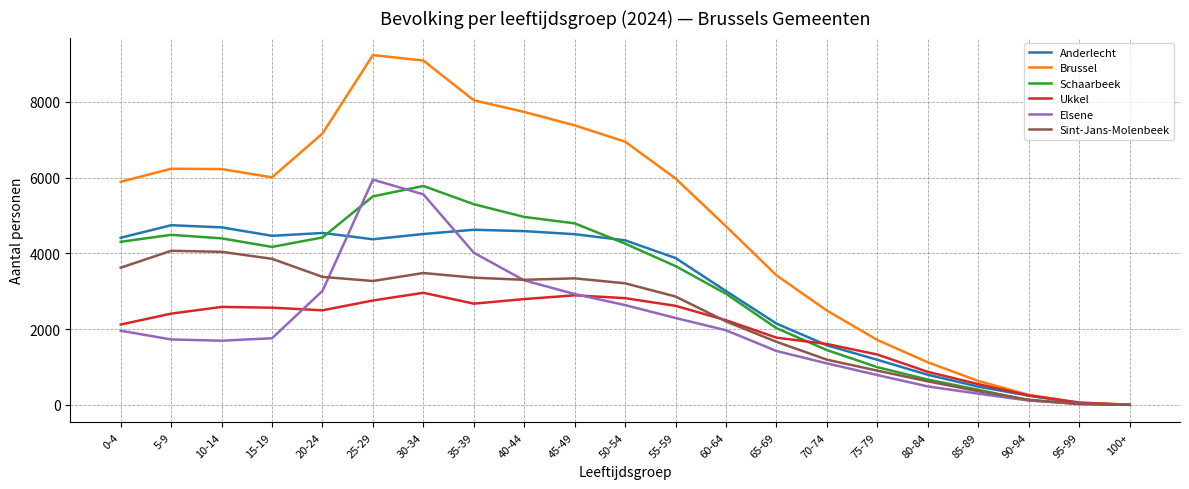

What is the difference between the maximum and minimum values in the Sint-Jans-Molenbeek series?

4064